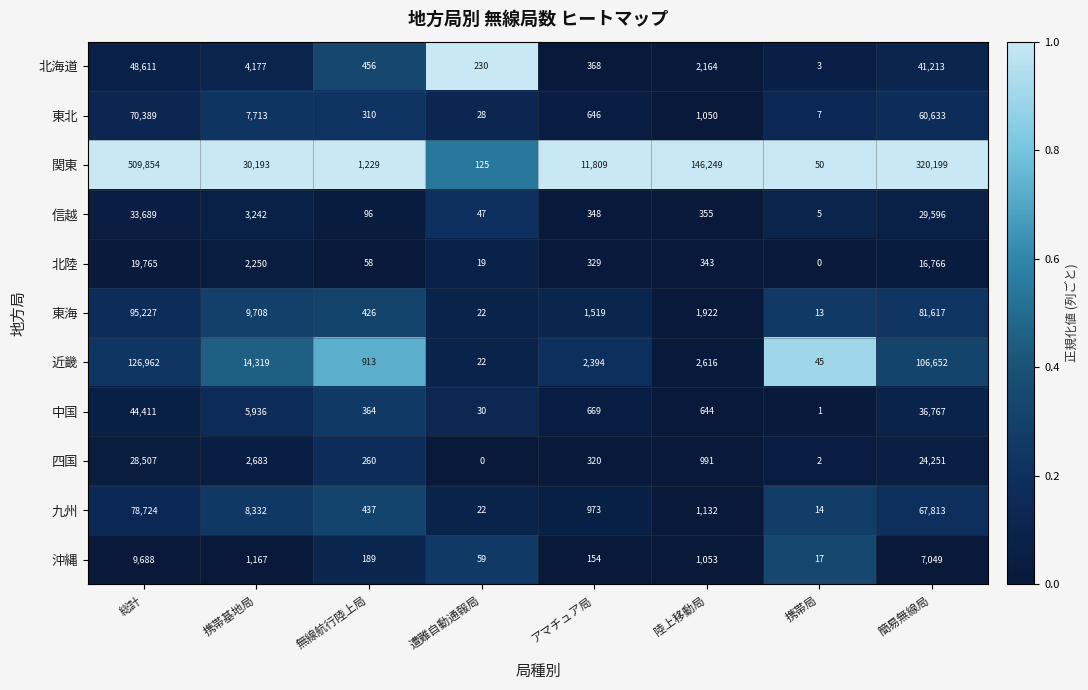

Which series has the largest total across all categories?

関東